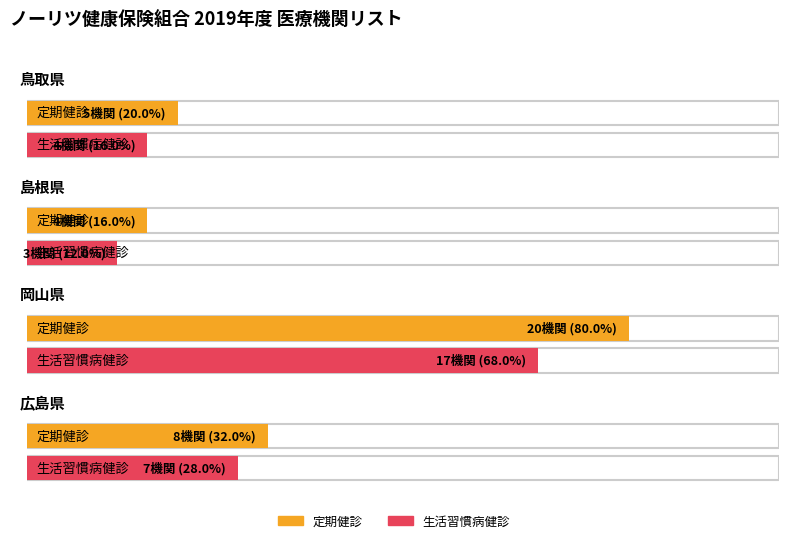

What is the highest value of the 生活習慣病健診 series?

17